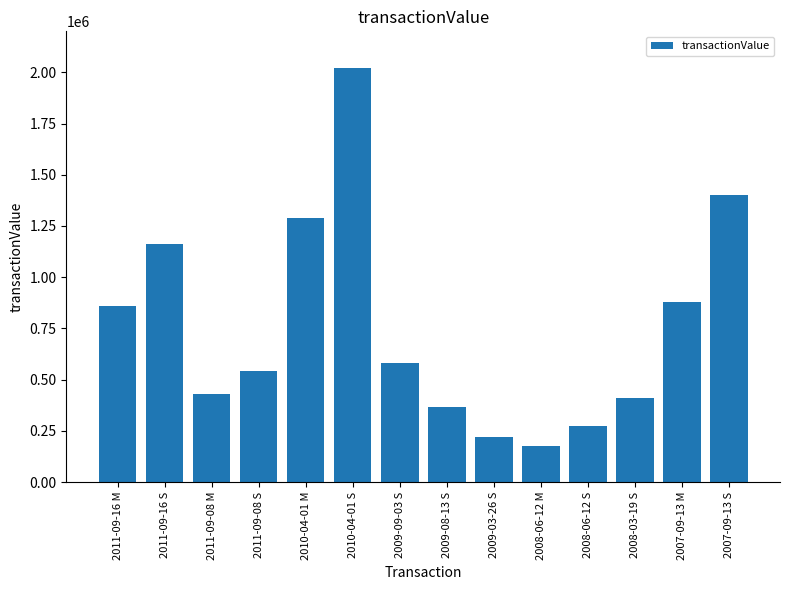

Approximately how many times larger is the value at 2008-03-19 S compared to 2007-09-13 S?

0.3